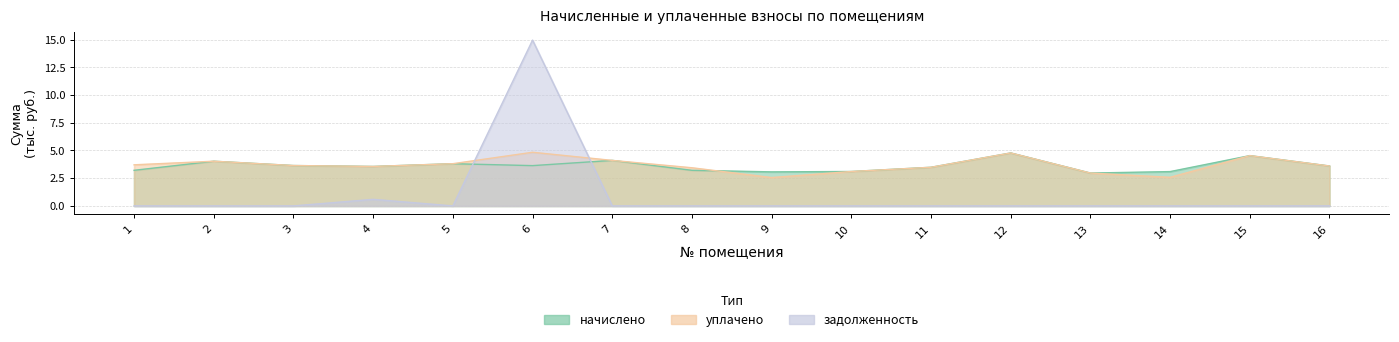

True or false: начислено and уплачено intersect in this chart.

True